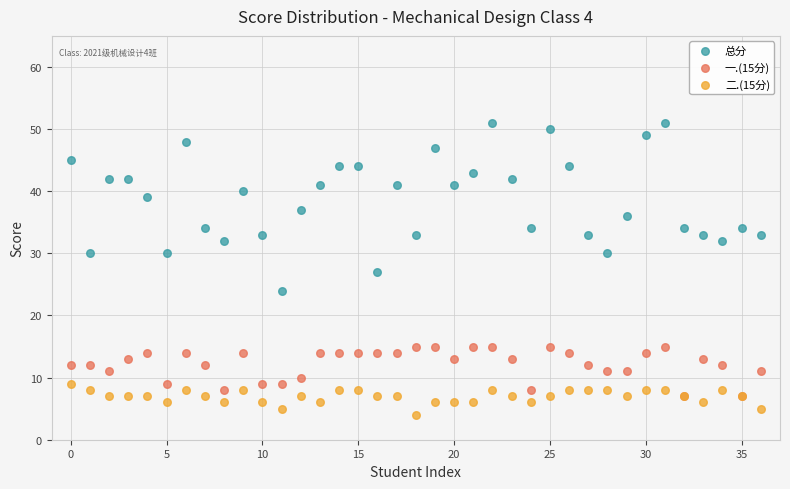

Which series contains the highest Y value?

总分